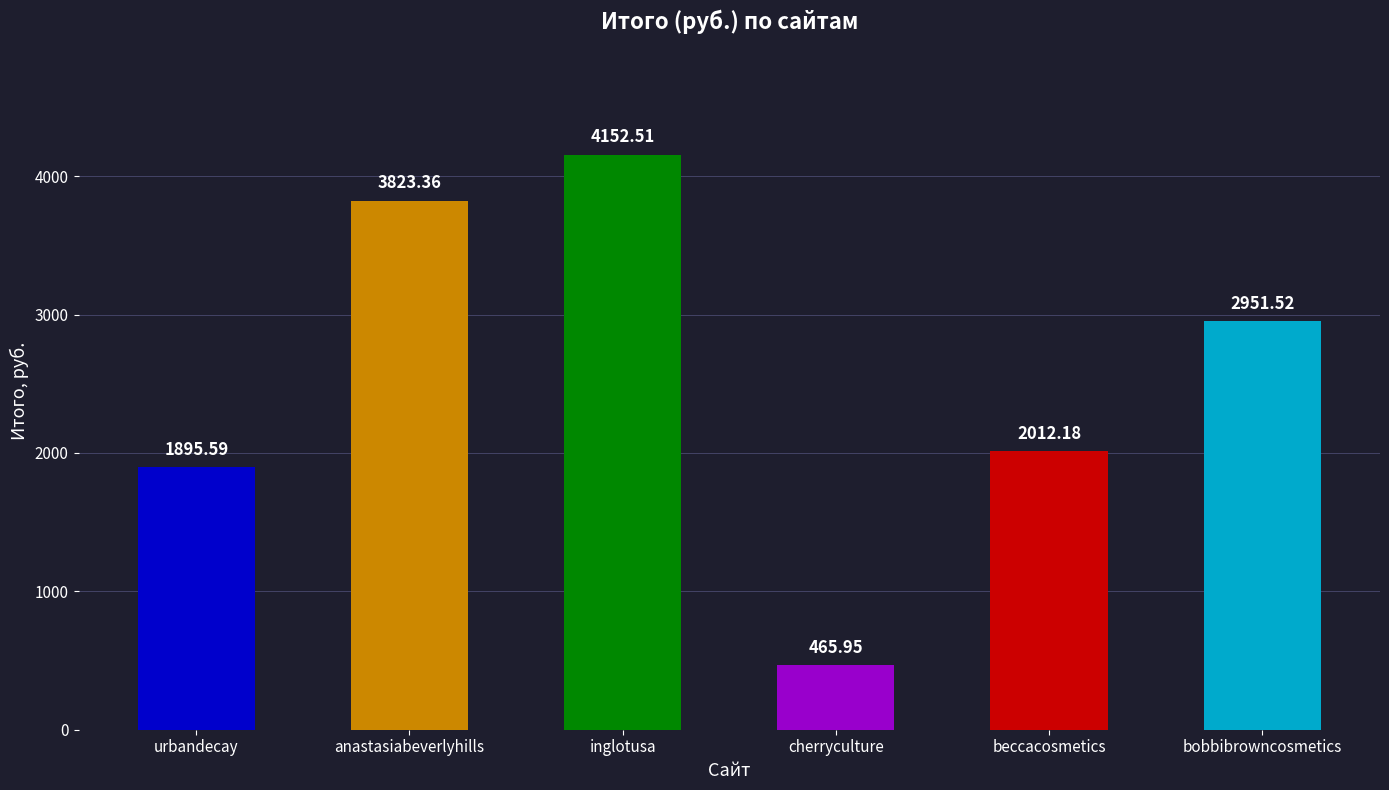

What is the maximum value shown in the chart?

4152.5